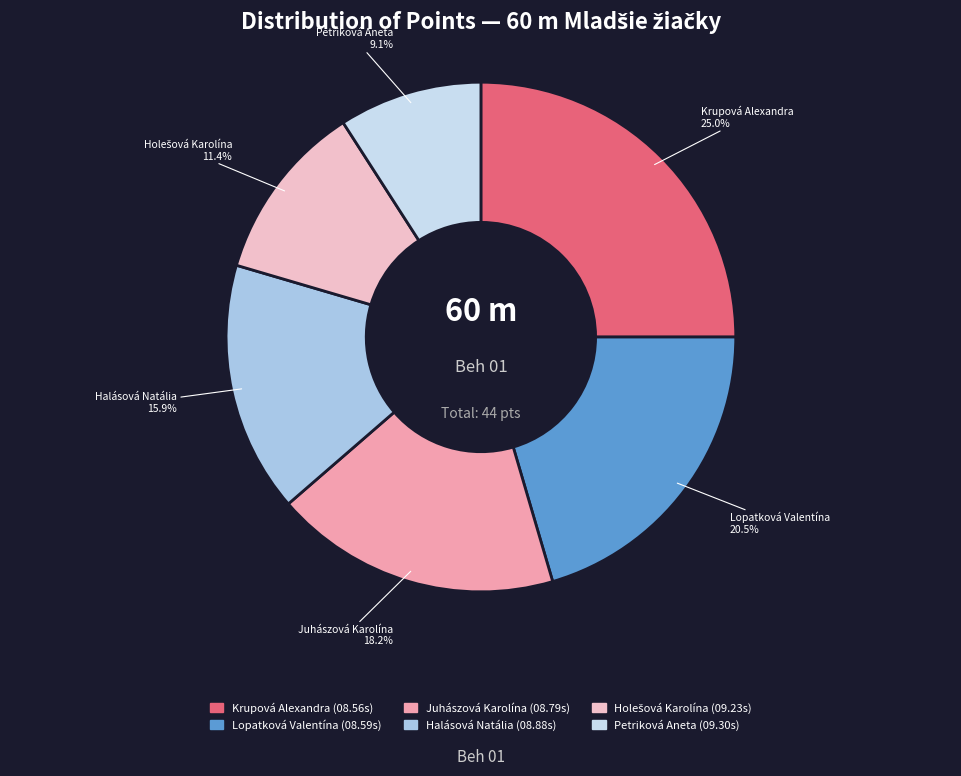

Which has a higher value, Halásová Natália or Juhászová Karolína?

Juhászová Karolína